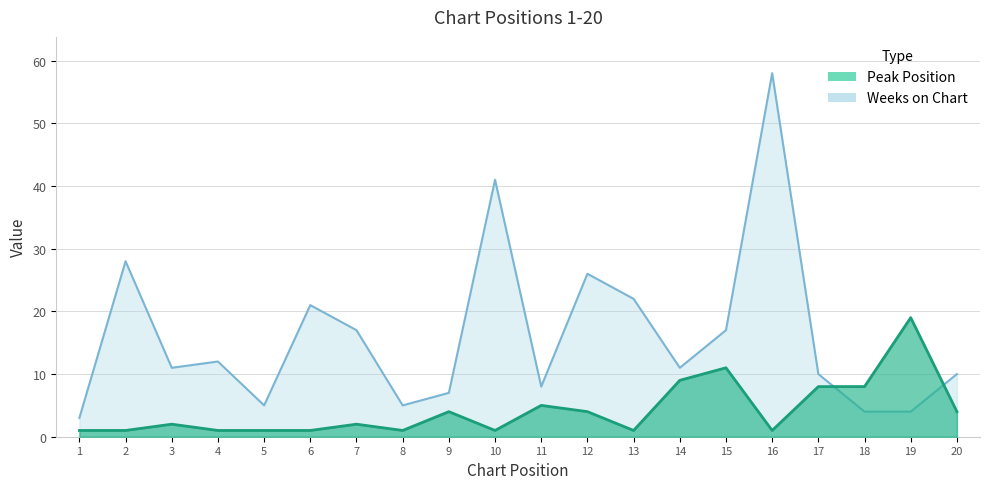

At which label is Peak Position closest to 10?

14